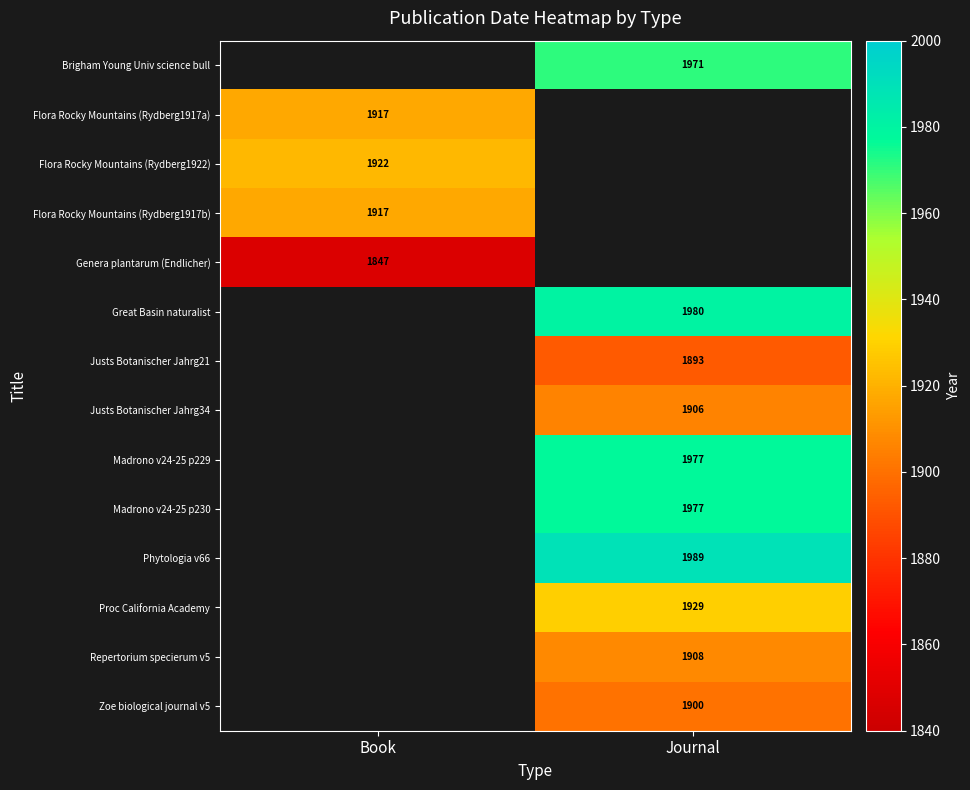

How many series are shown in this chart?

14